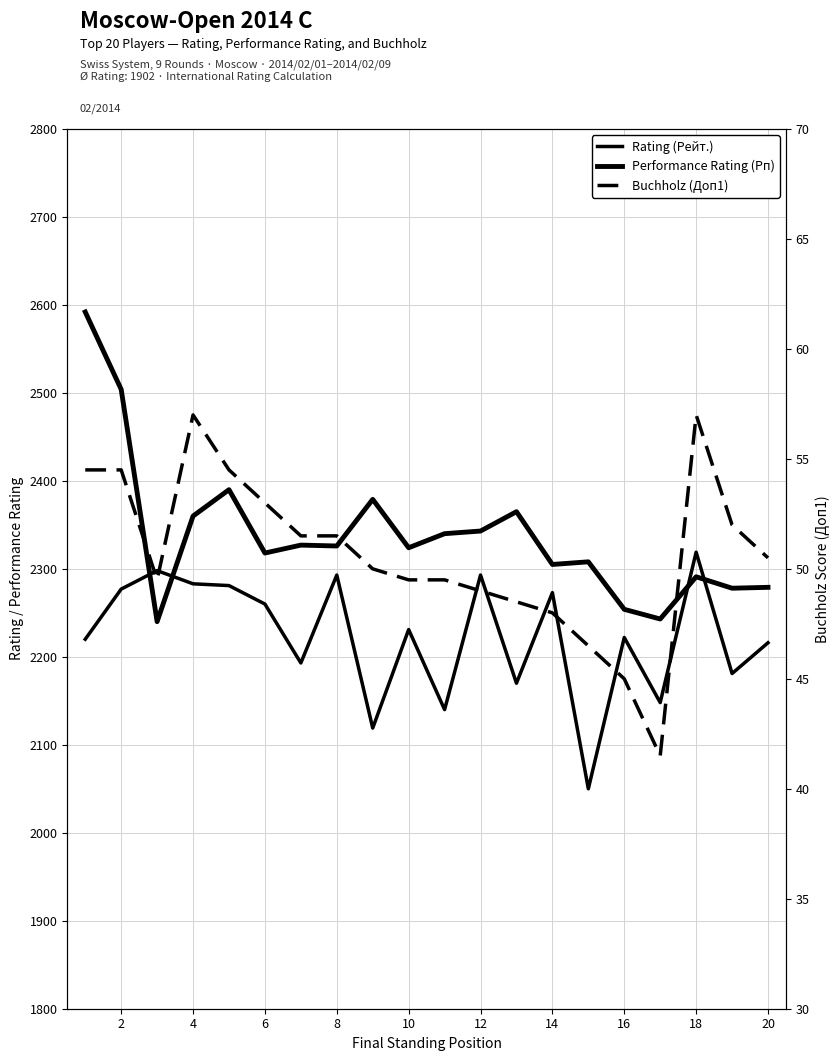

How many distinct data groups are displayed?

3